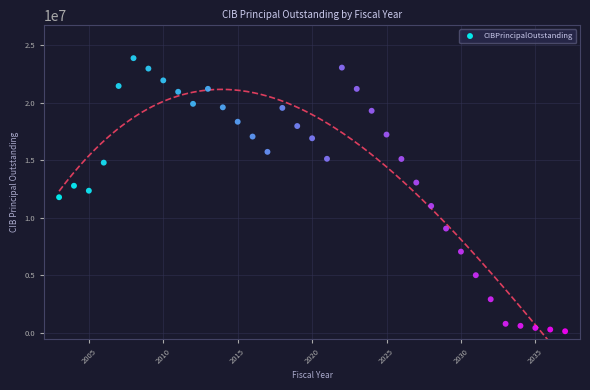

What is the range of X values (max minus min)?

34